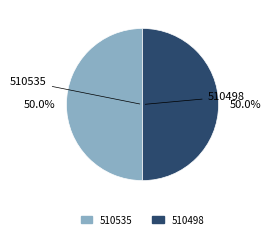

What percentage is the 510498 slice, to the nearest percent?

50%